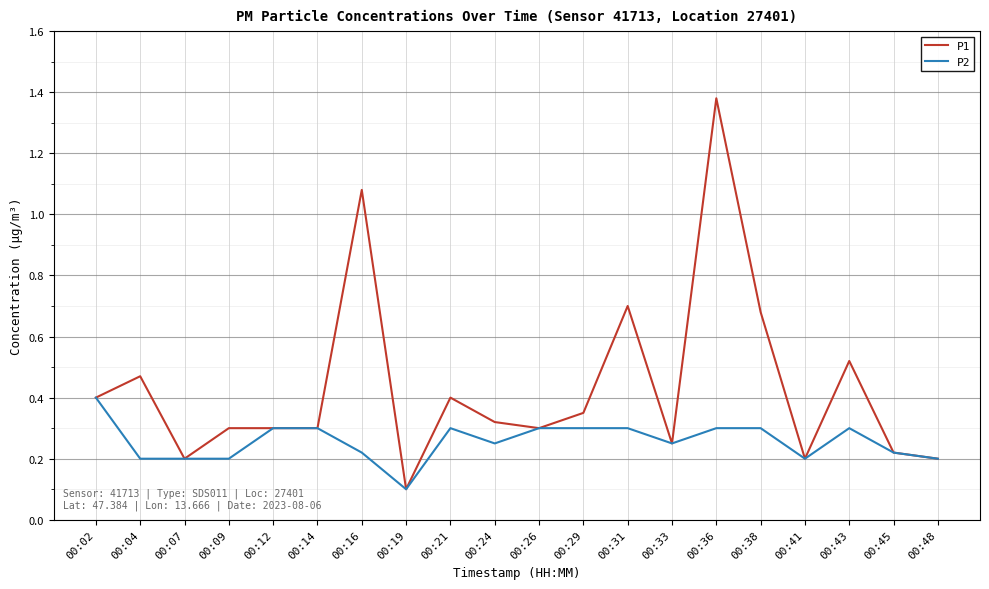

Is the value of P1 at 00:29 greater than the value of P2 at 00:33?

Yes